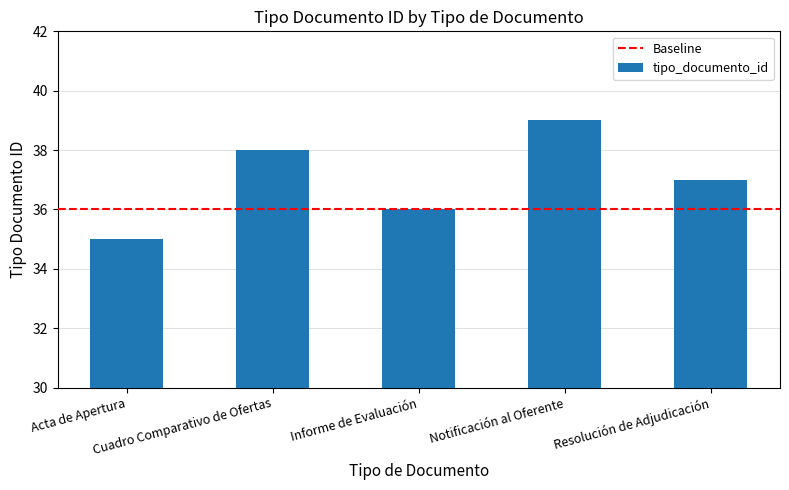

What is the greatest value displayed?

39